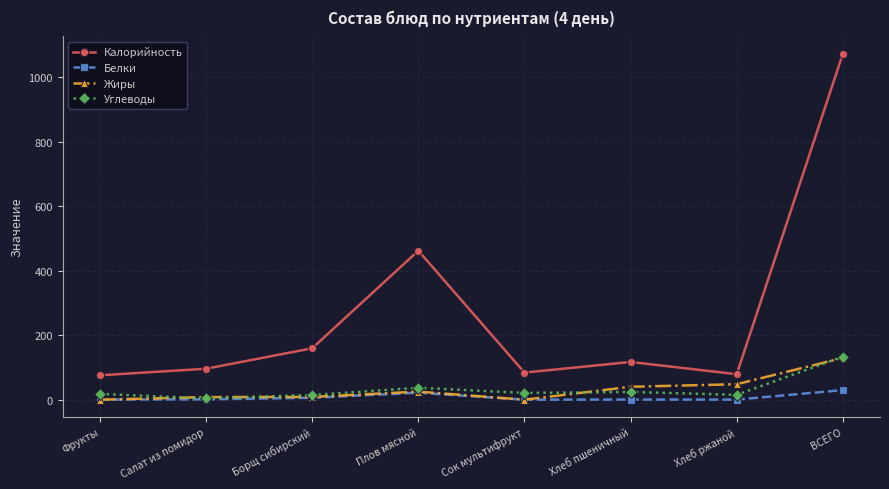

True or false: Калорийность and Жиры cross at least once.

False